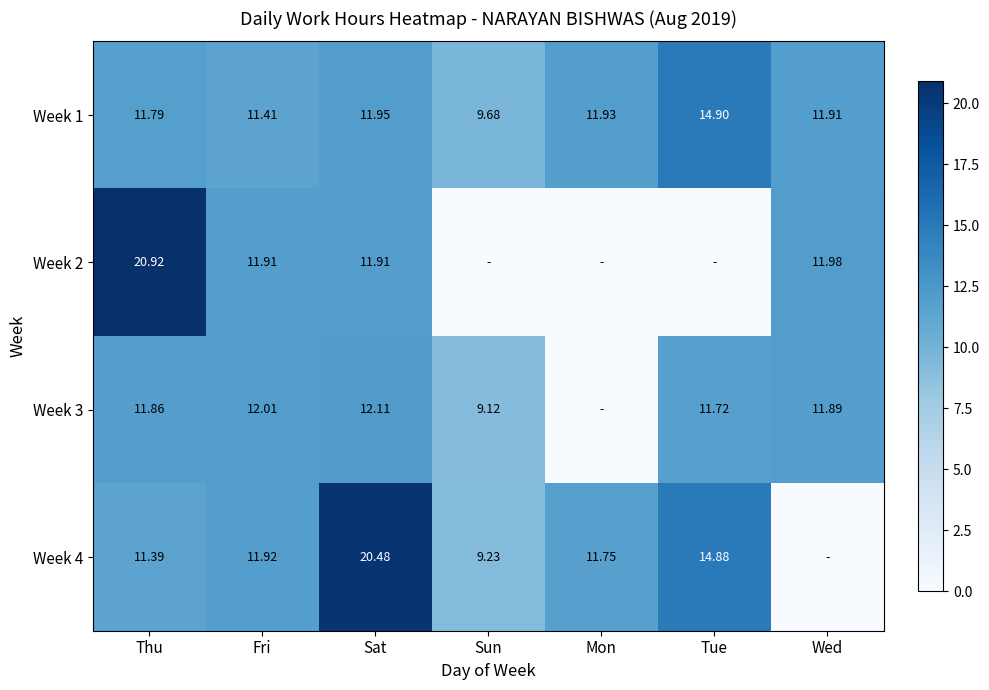

Where does the Week 1 series first go above 11?

Thu